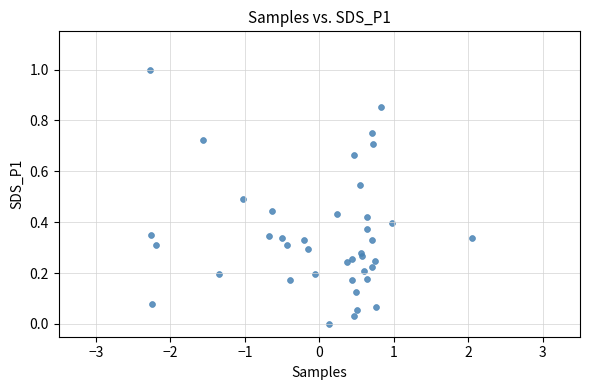

What is the range of Y values (max minus min)?

1.0